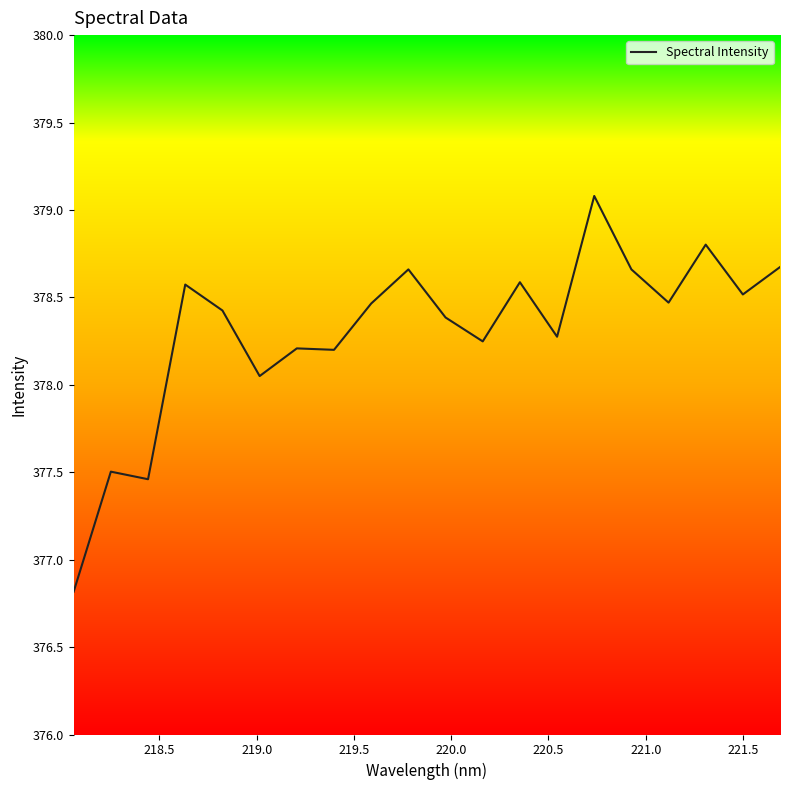

What is the minimum value shown in the chart?

376.8